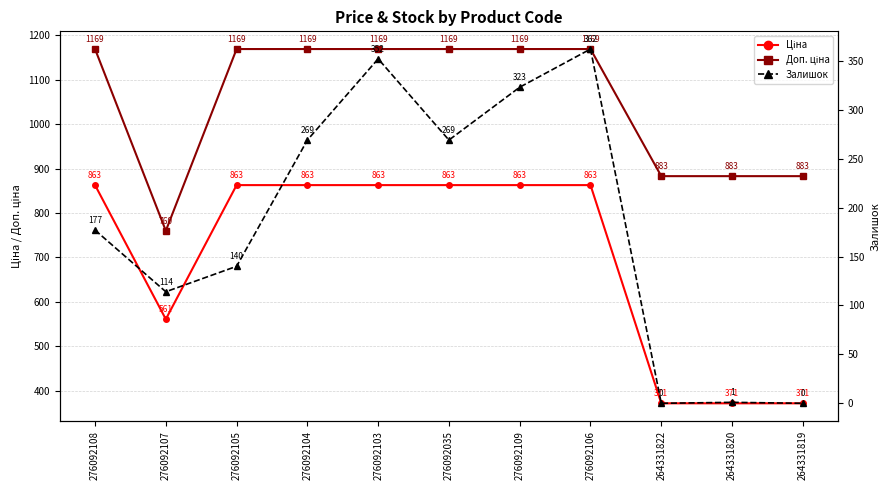

True or false: Ціна and Доп. ціна intersect in this chart.

False